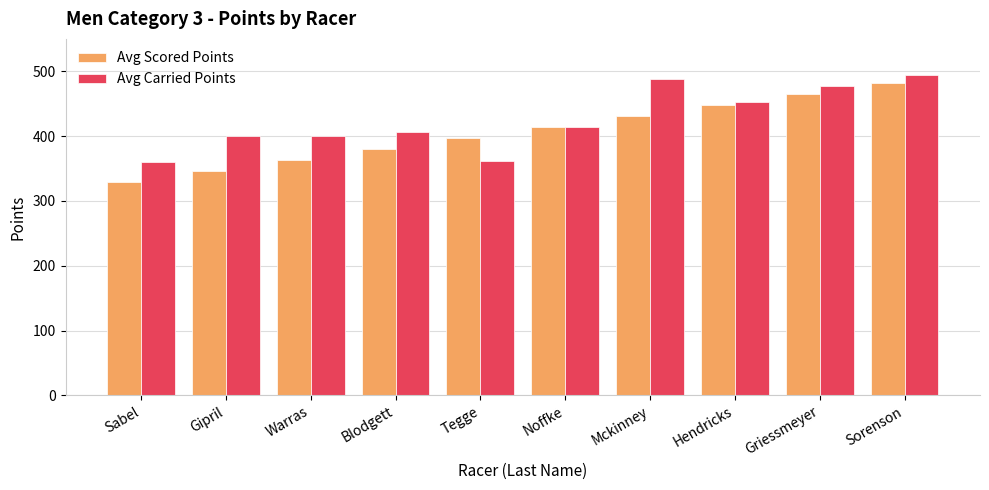

What are all the series names shown in the legend?

Avg Scored Points, Avg Carried Points